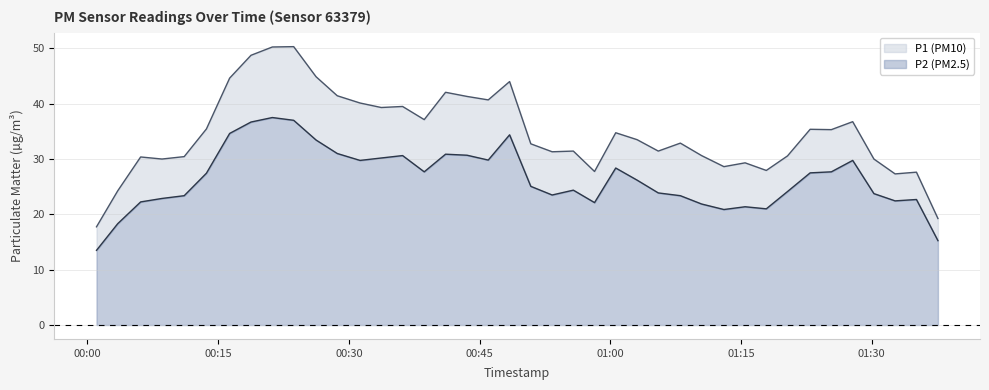

Does the chart have visible grid lines?

Yes